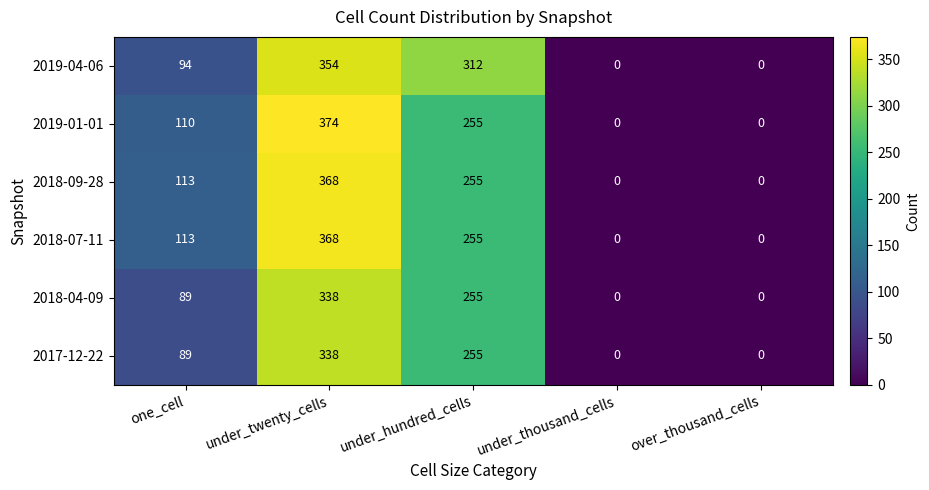

True or false: 2018-07-11 has a value of 255 at under_hundred_cells.

True